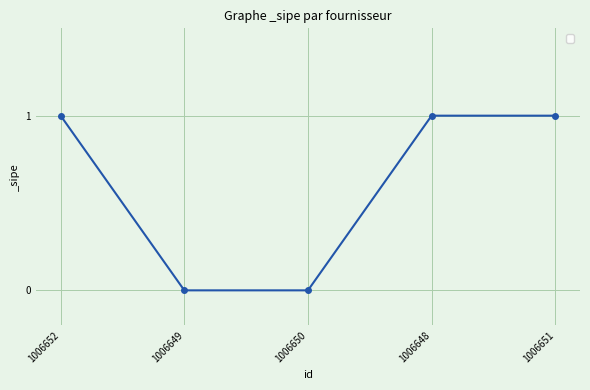

What is the value of the 1st point from the left?

1